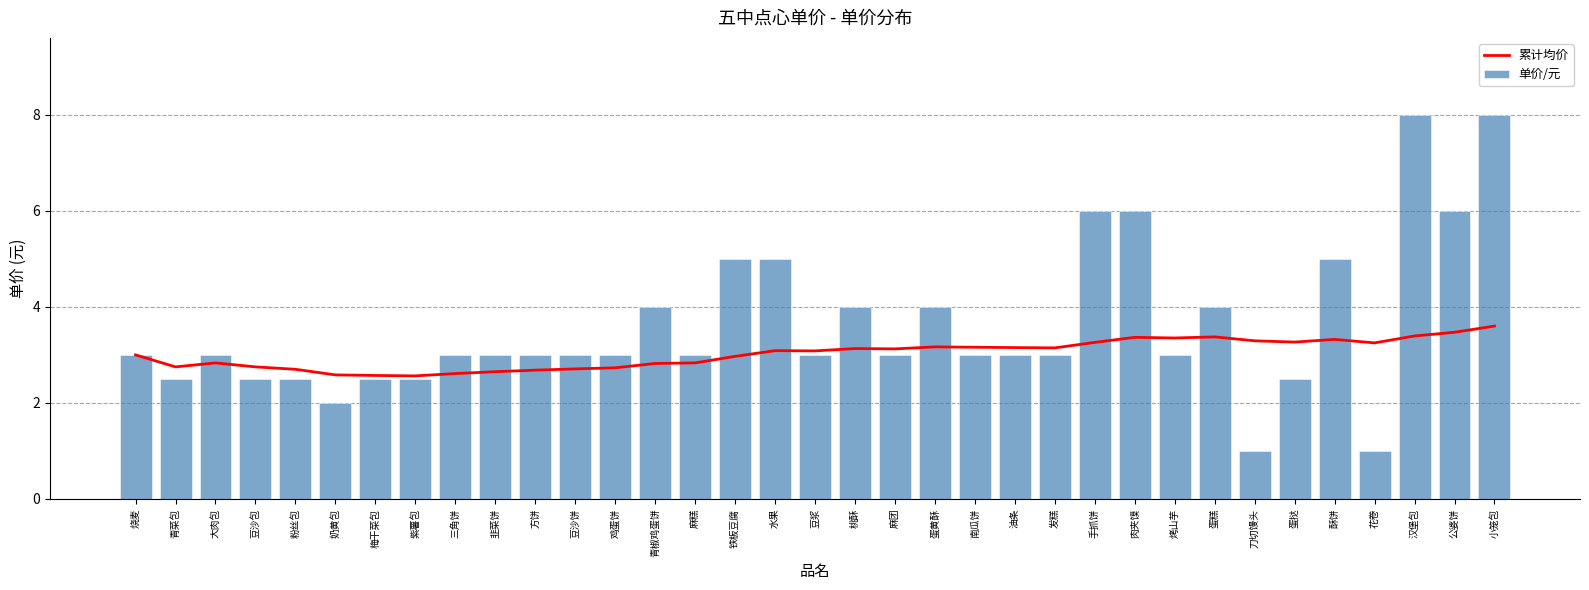

List the series in order of their overall mean, lowest first.

累计均价, 单价/元